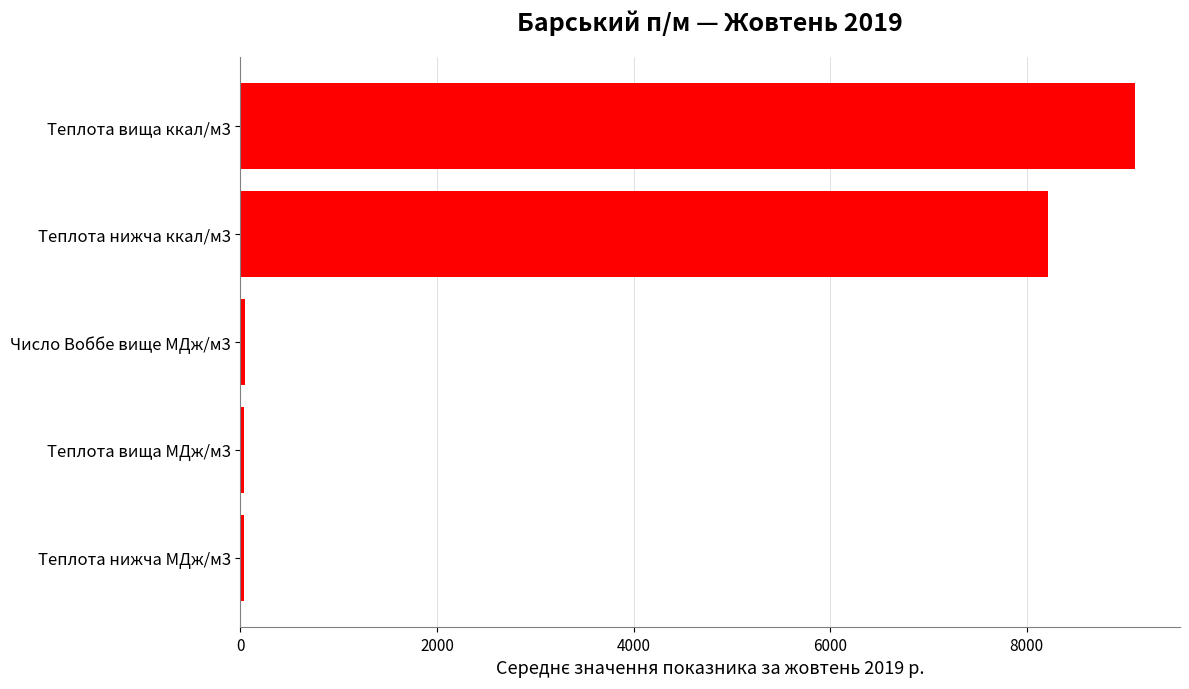

Does the chart contain stacked bars?

No